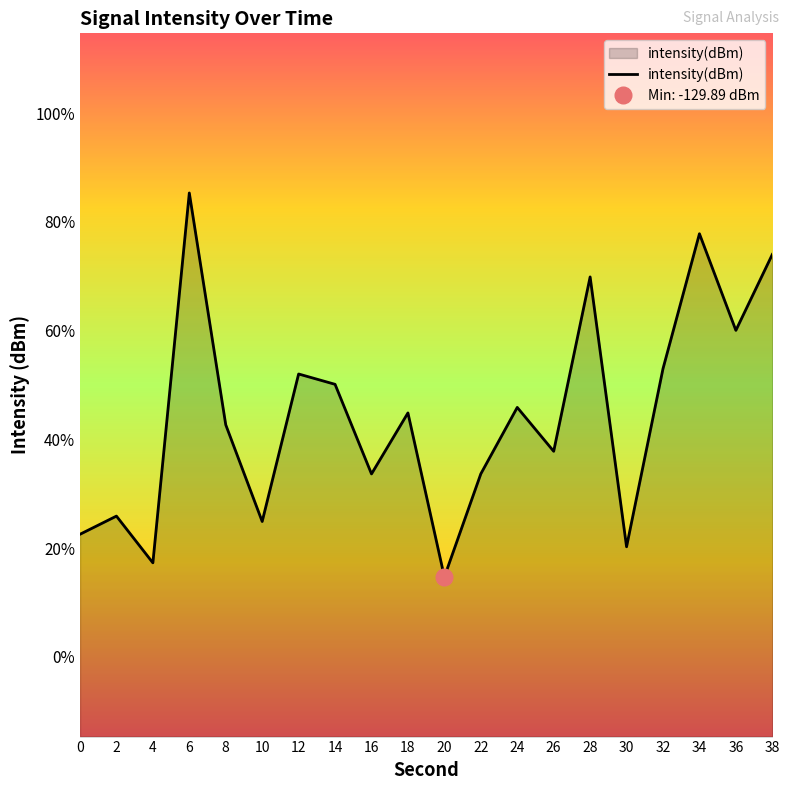

Which has a higher value, 6 or 2?

6